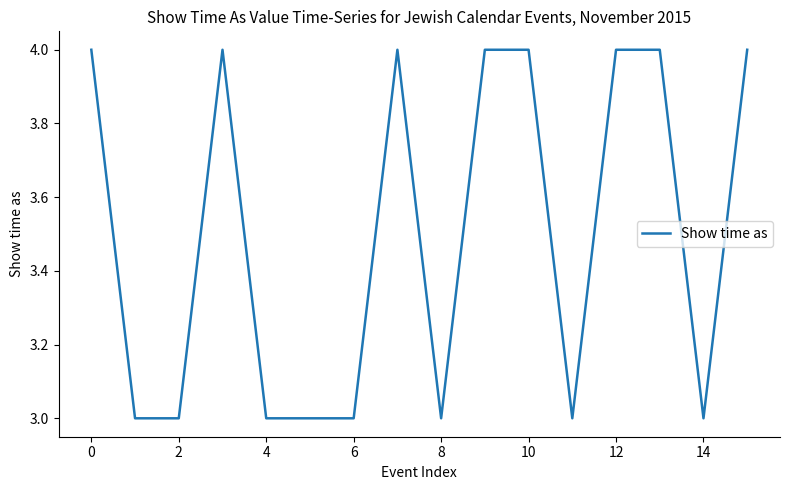

What is the smallest value displayed?

3